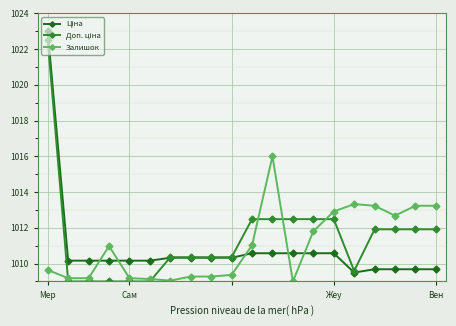

How many lines are shown in the chart?

3